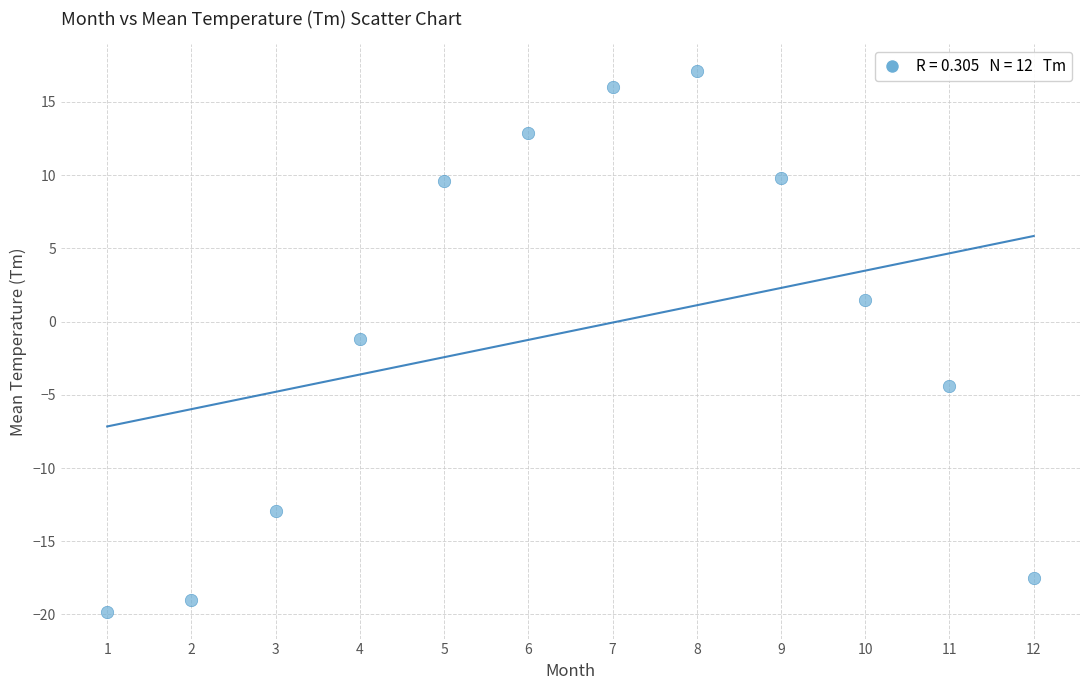

What is the average X value?

6.5